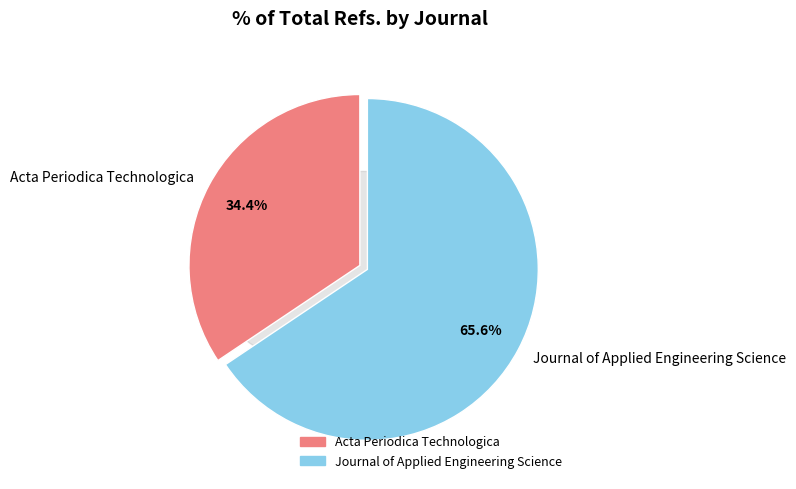

Which slice represents more than half of the pie?

Journal of Applied Engineering Science